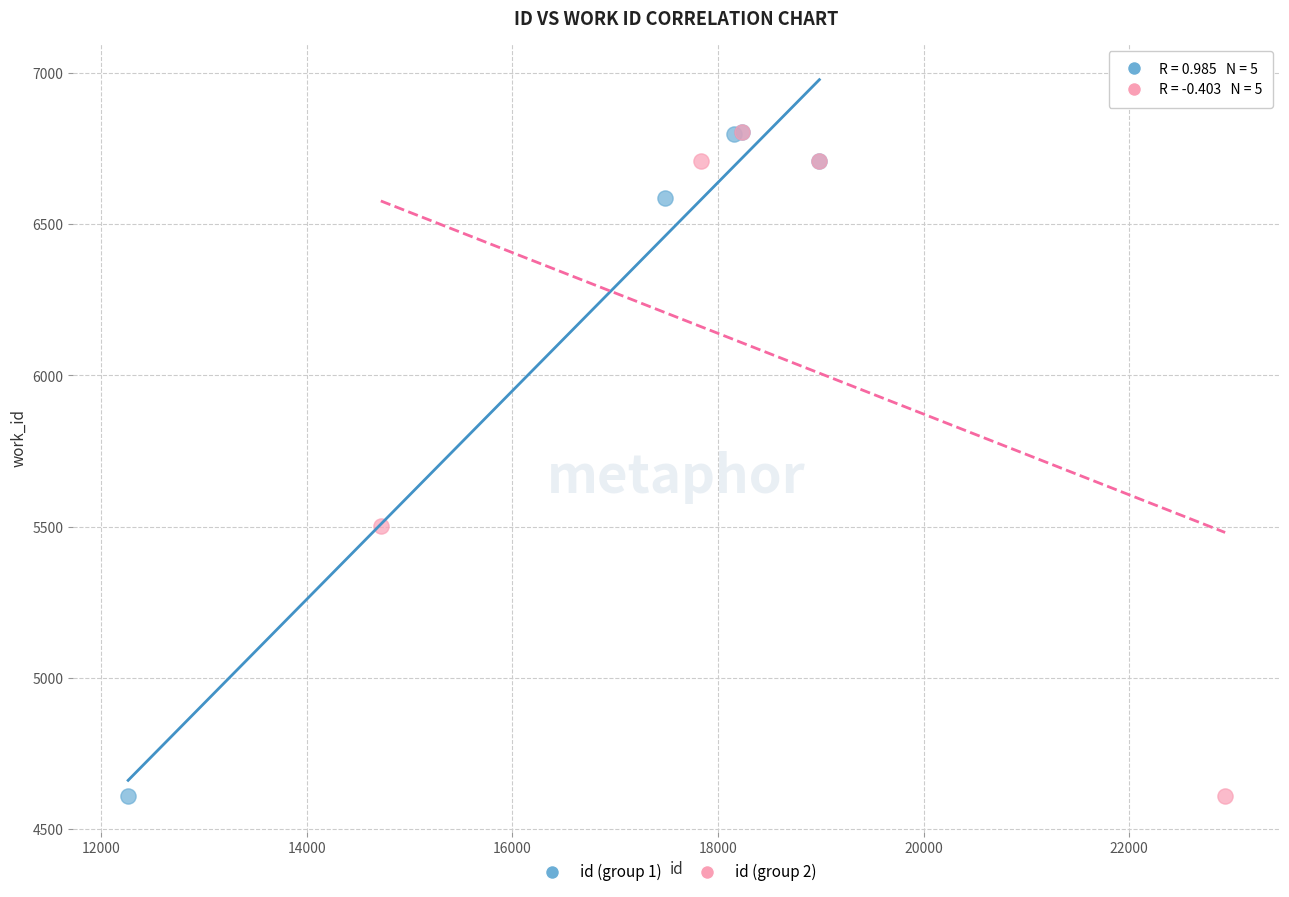

What are all the series names shown in the legend?

id (group 1), id (group 2)